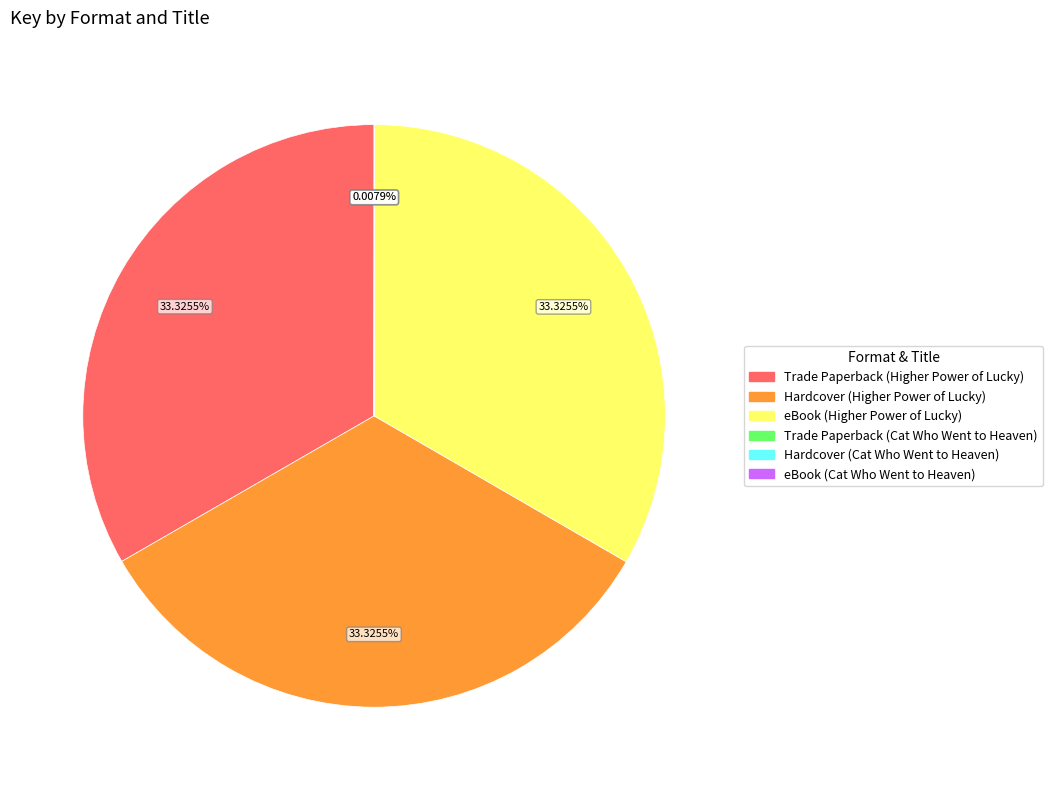

The Trade Paperback (Higher Power of Lucky) slice represents 33% of the pie. True or false?

True